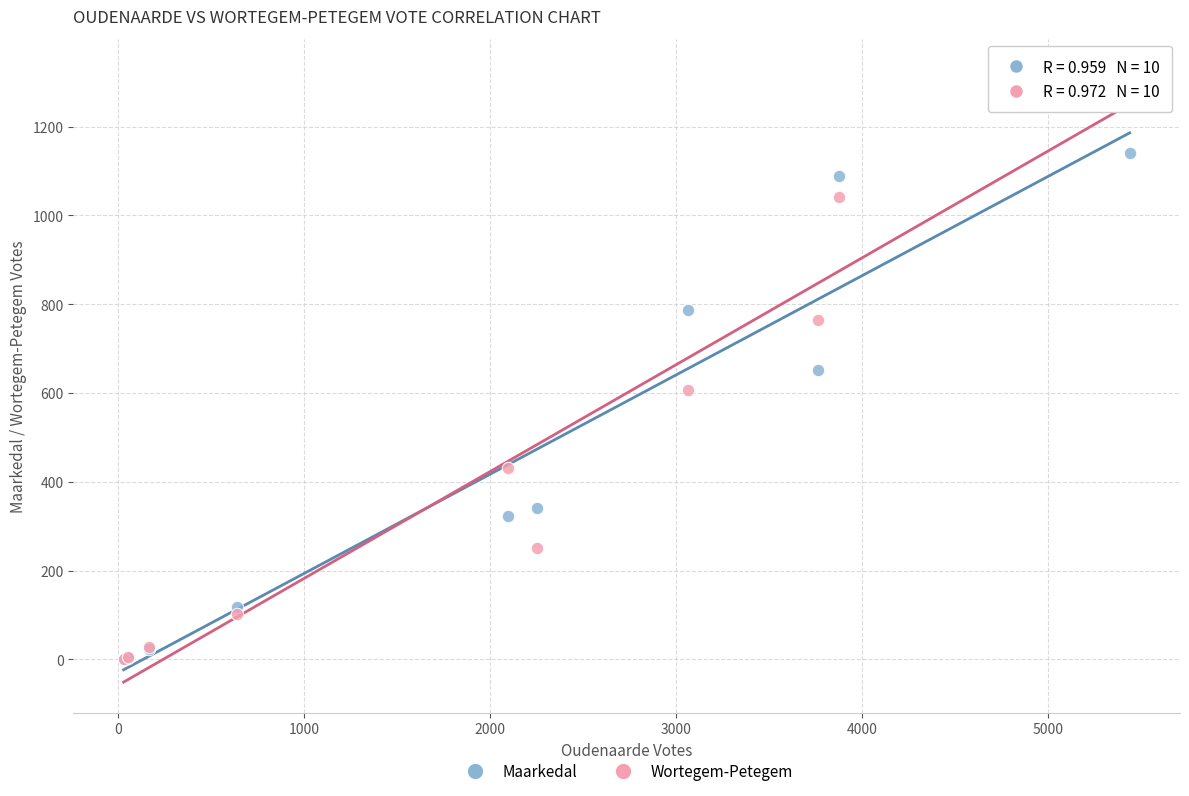

Which series contains the highest Y value?

Wortegem-Petegem